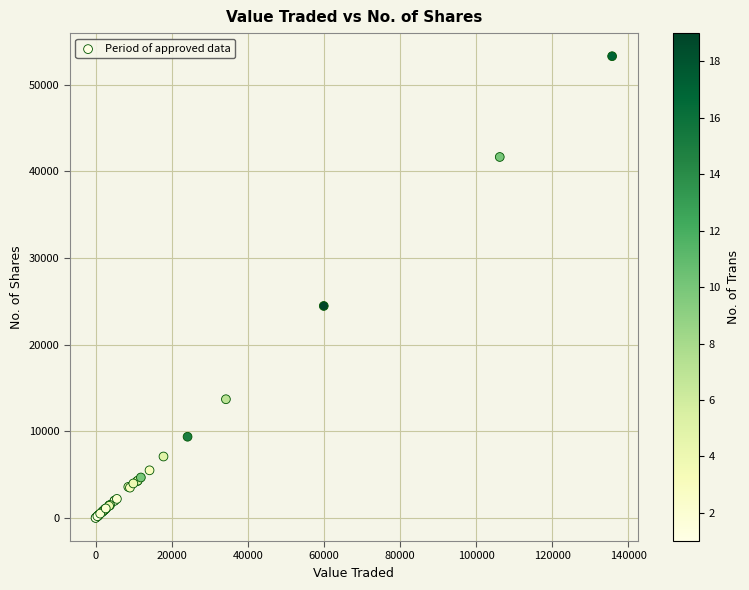

What Y value in the scatter plot is closest to 26654?

24475